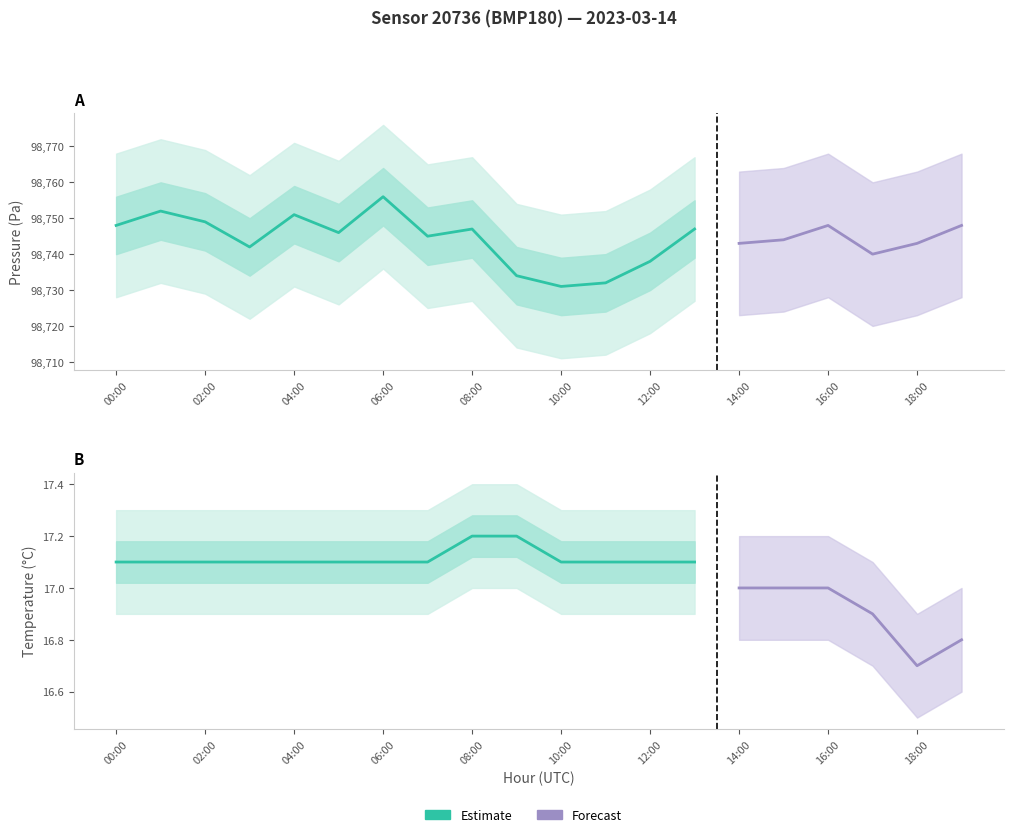

At 02:00, list the series in order from largest to smallest.

pressure_upper, pressure, pressure_lower, temperature_upper, temperature, temperature_lower